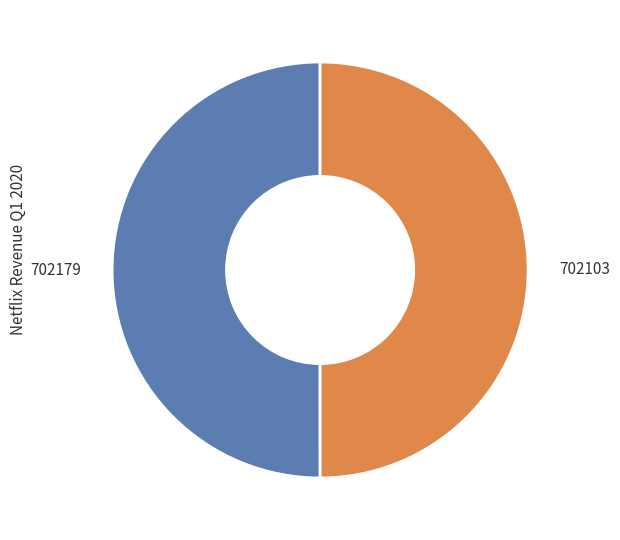

Do 702103 and 702179 together represent more than half of the pie?

Yes